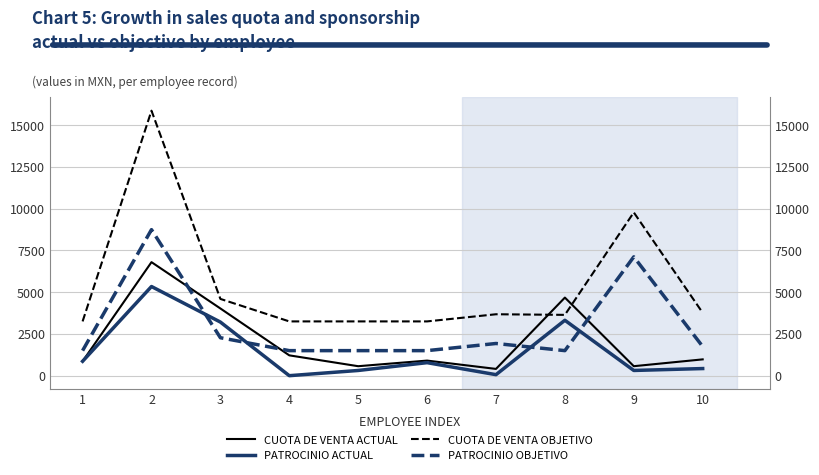

What is the value of the CUOTA DE VENTA OBJETIVO point at the 6th from the left?

3250.0